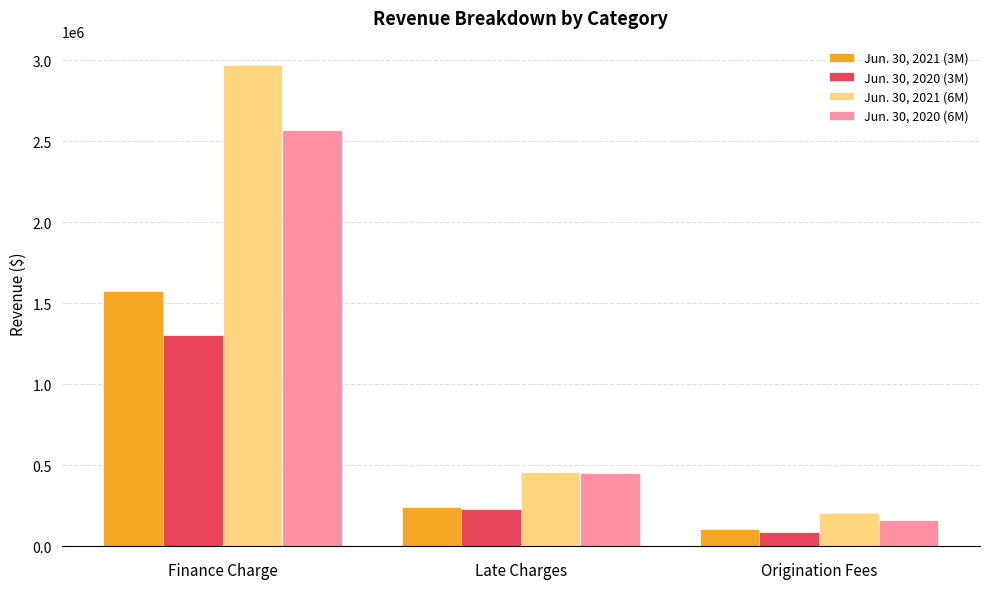

Which series has the largest range (max minus min)?

Jun. 30, 2021 (6M)